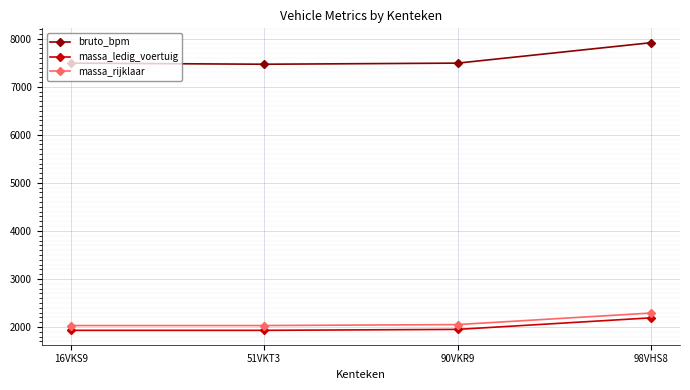

What position from the right is 98VHS8?

1